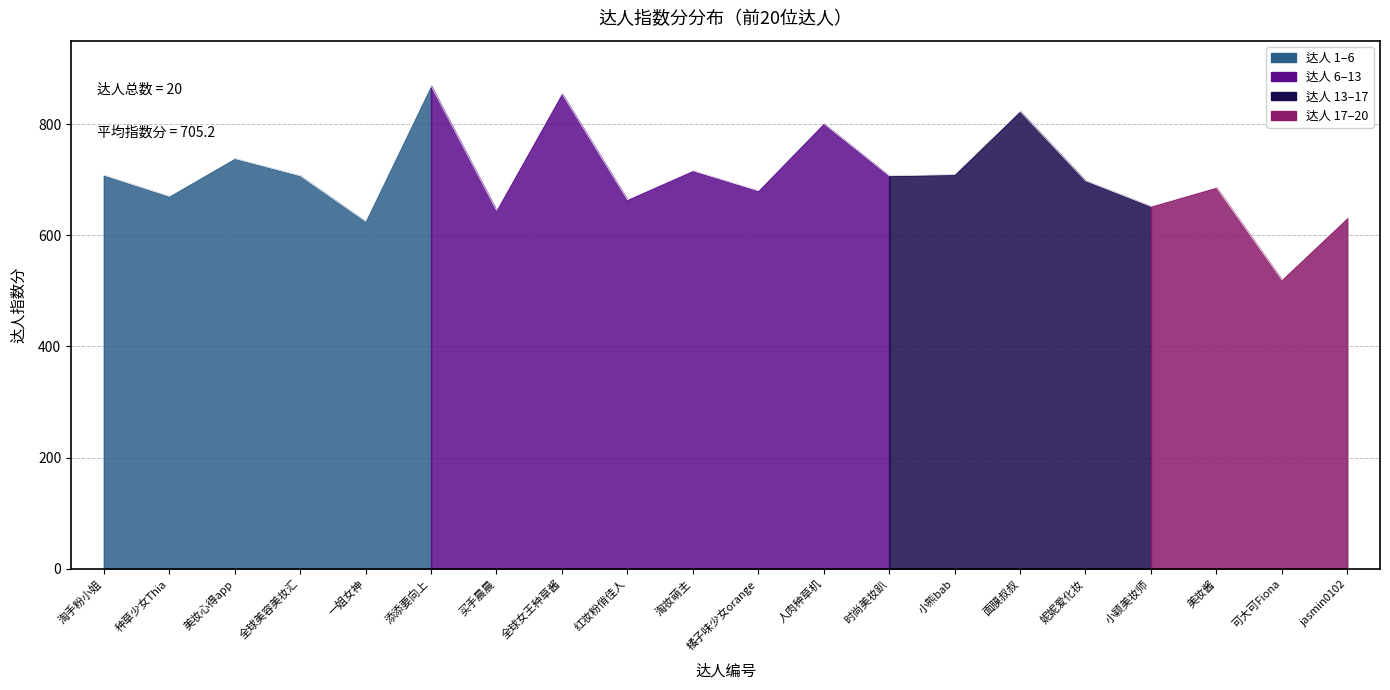

What is the ratio of the value at 可大可Fiona to the value at 美妆心得app?

0.7